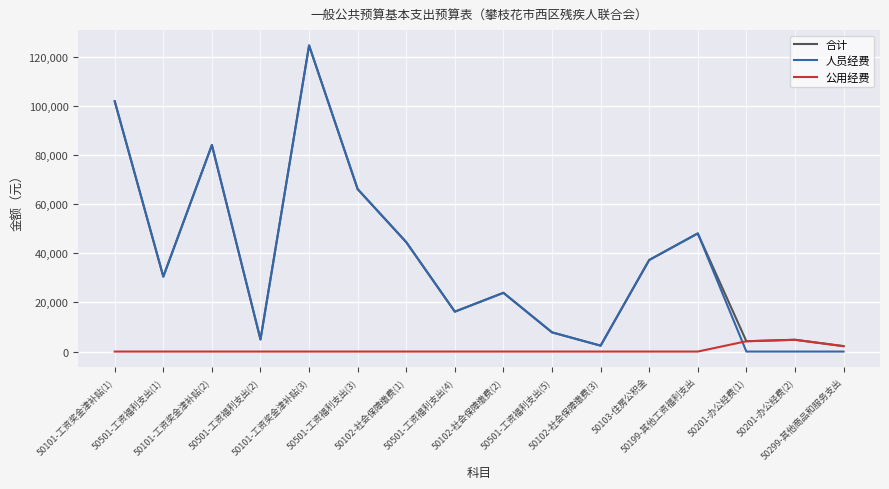

What is the maximum value for 人员经费?

124640.0